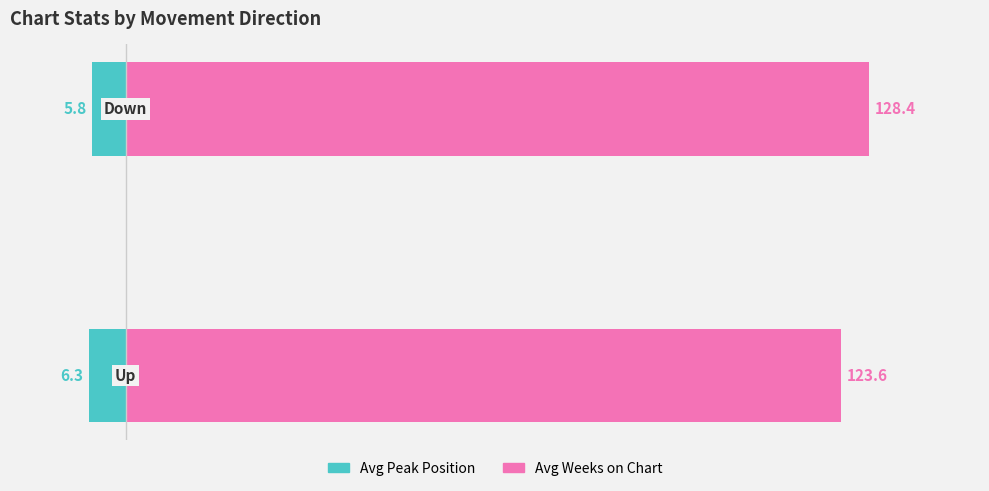

What is the total value across all series at 1?

122.6